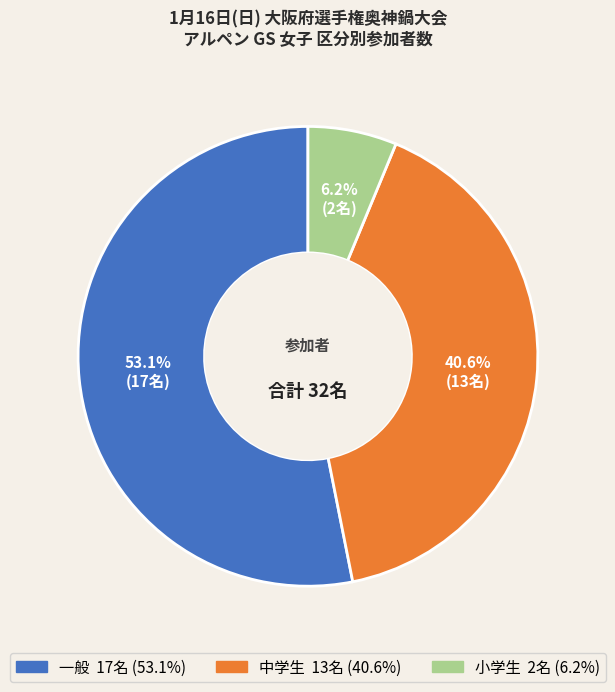

Does 一般 represent more than half of the total?

Yes